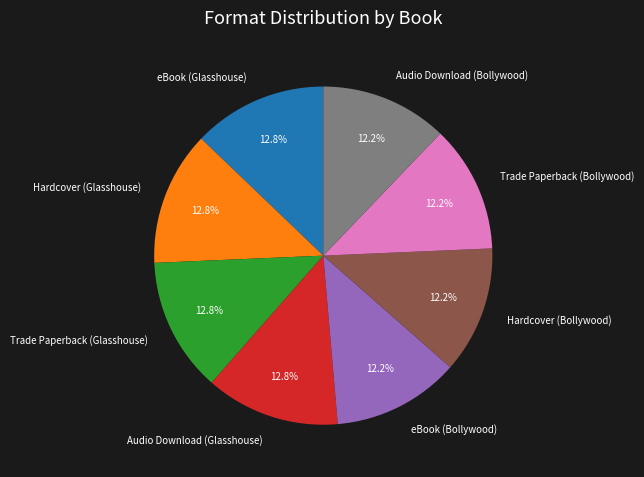

To the nearest percent, what is the combined percentage of Hardcover (Glasshouse) and Audio Download (Bollywood)?

25%